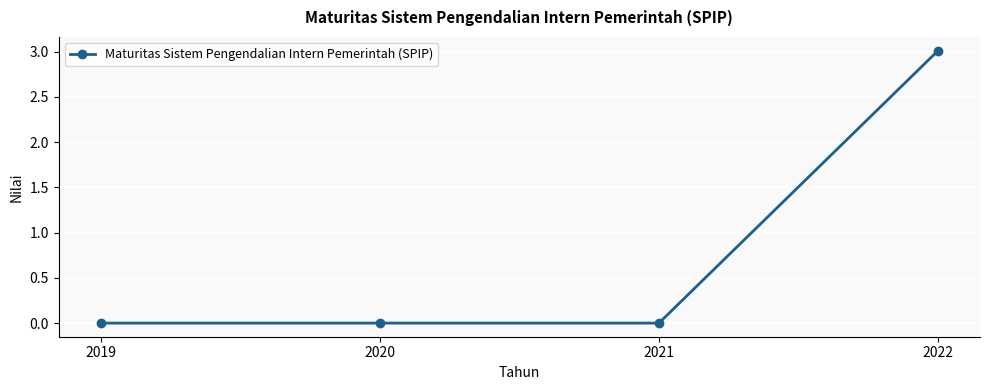

Is it true that the value at 2020 is 0.0?

True